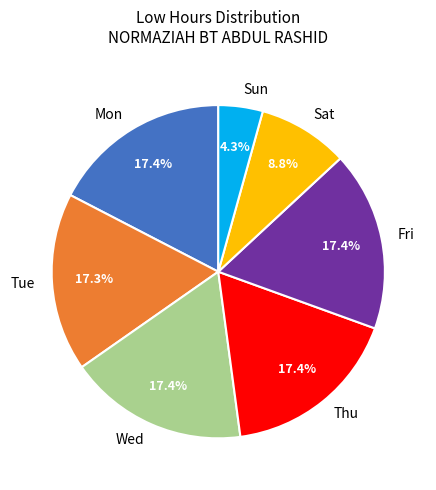

How many segments does this pie chart have?

7